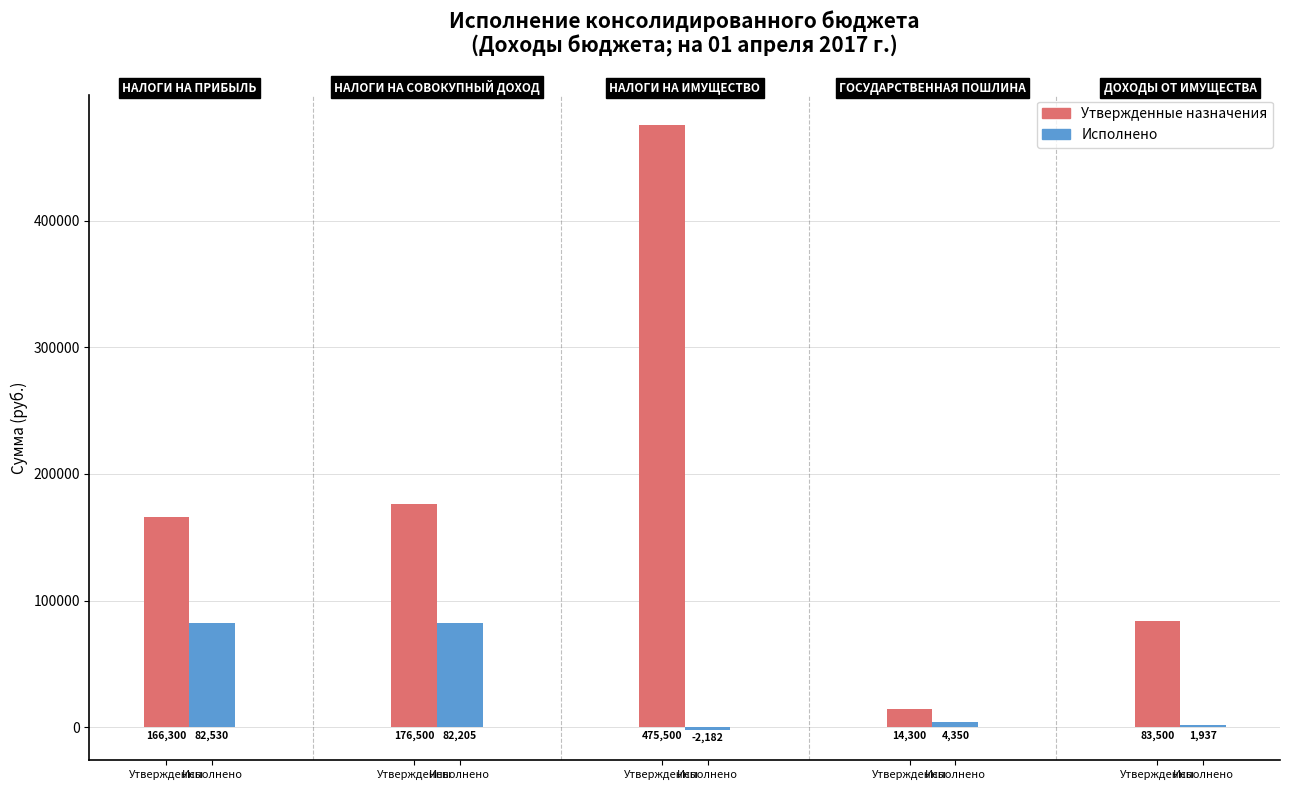

Are the bars horizontal?

No